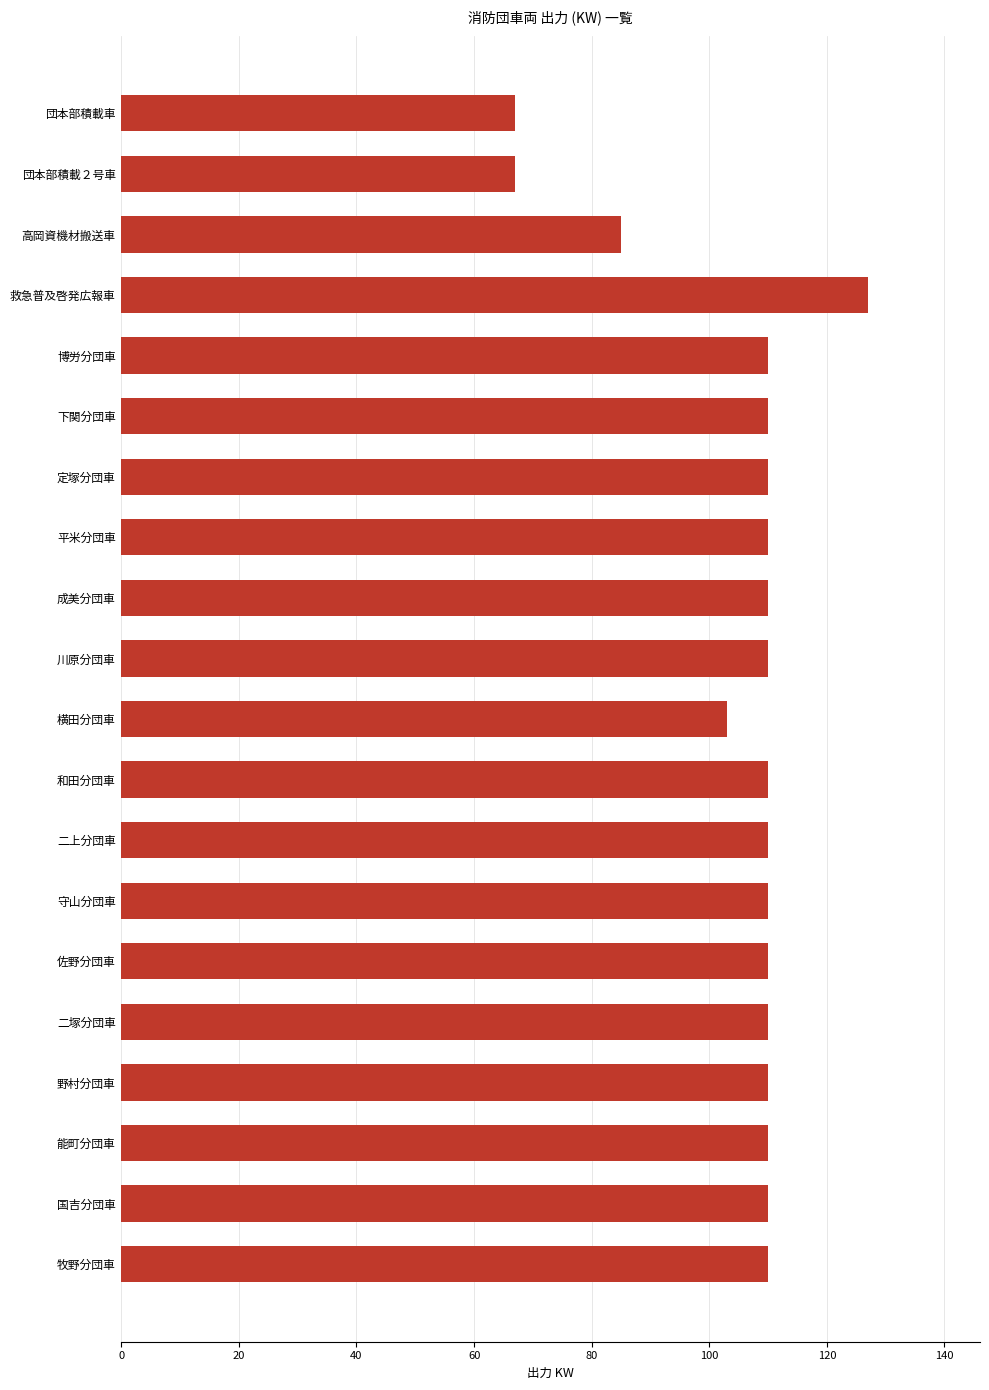

Reading bottom to top, transcribe all the data shown in this chart.

牧野分団車=110	国吉分団車=110	能町分団車=110	野村分団車=110	二塚分団車=110	佐野分団車=110	守山分団車=110	二上分団車=110	和田分団車=110	横田分団車=103	川原分団車=110	成美分団車=110	平米分団車=110	定塚分団車=110	下関分団車=110	博労分団車=110	救急普及啓発広報車=127	高岡資機材搬送車=85	団本部積載２号車=67	団本部積載車=67